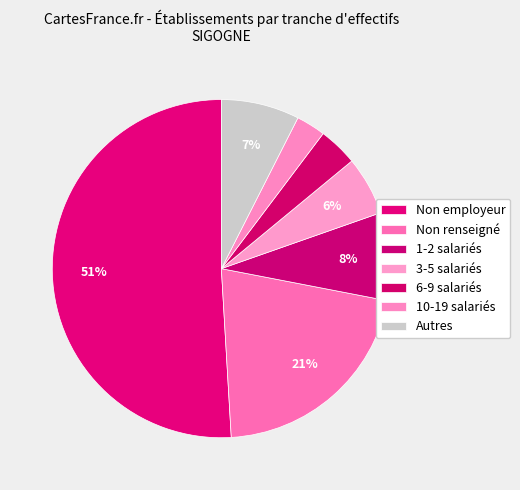

To the nearest percent, what is the average slice percentage?

14%